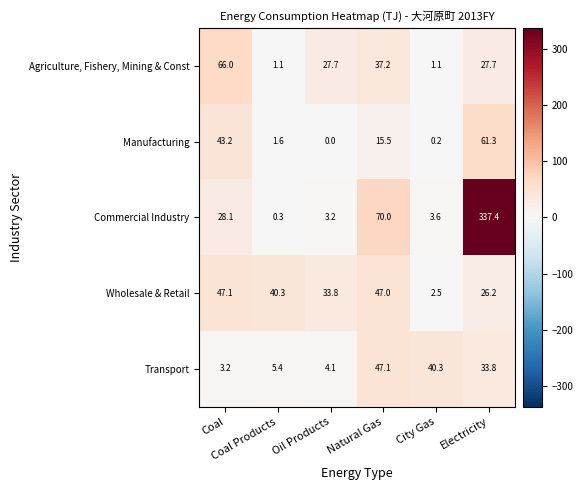

What is the difference between the second highest and minimum values in the Transport series?

37.1